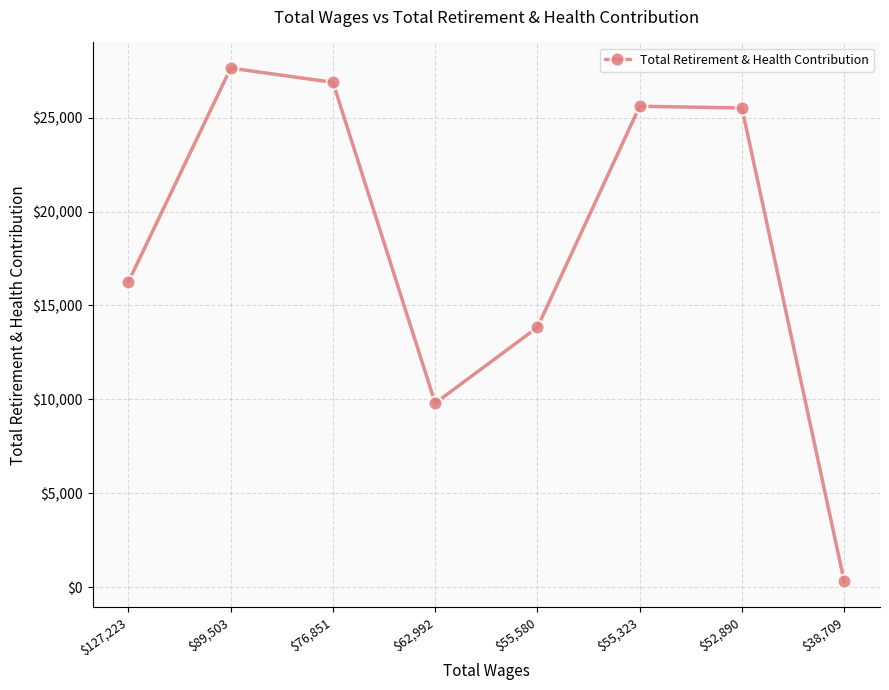

What is the average value?

18232